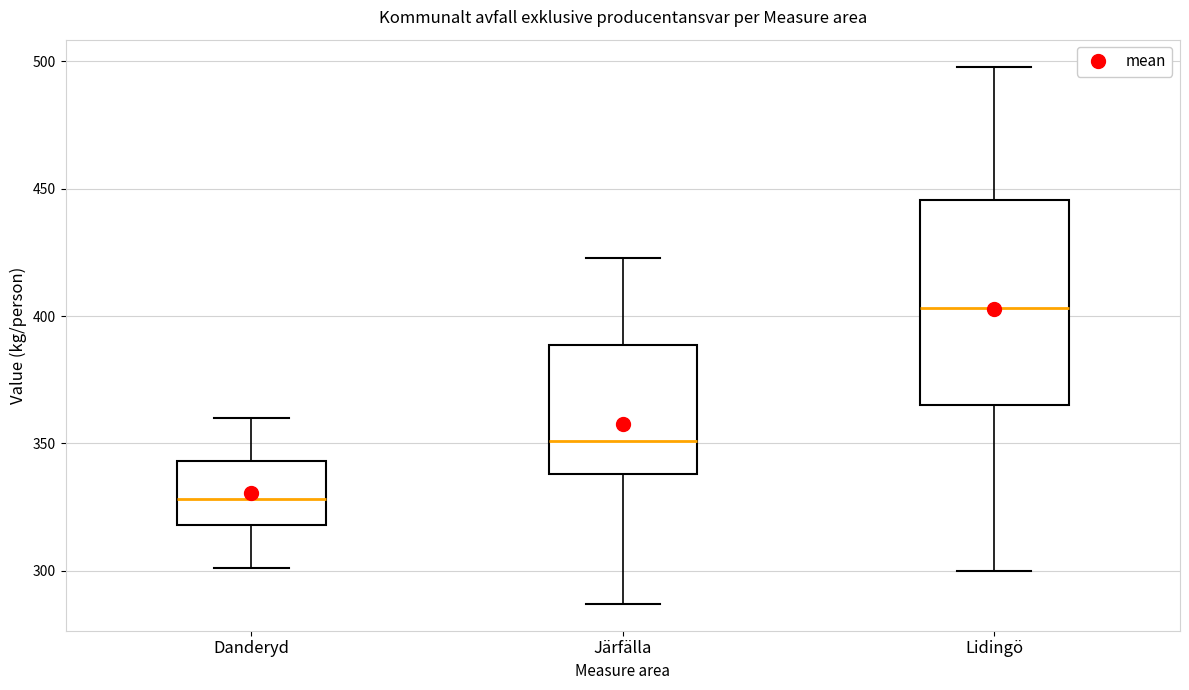

Where is the lower edge of the box for Järfälla on the y-axis? The values are not printed on the chart, so give them approximately, as read against the axis.

340